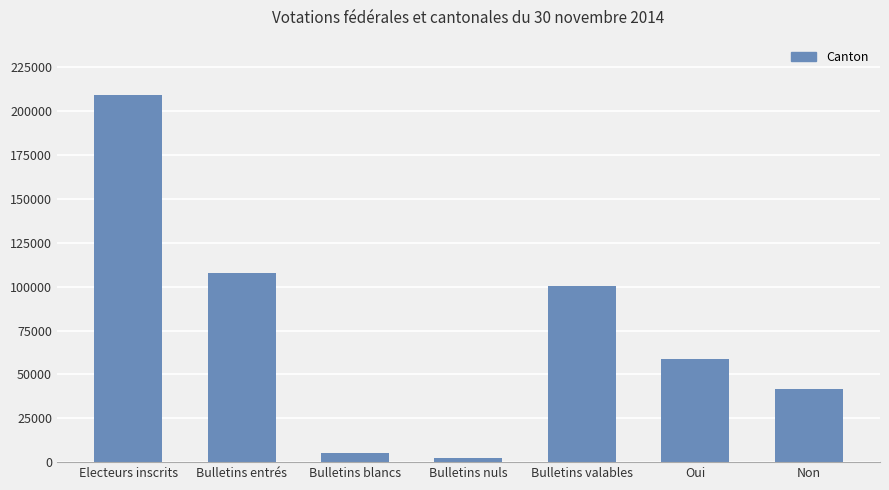

The value at Oui is 102129. True or false?

False